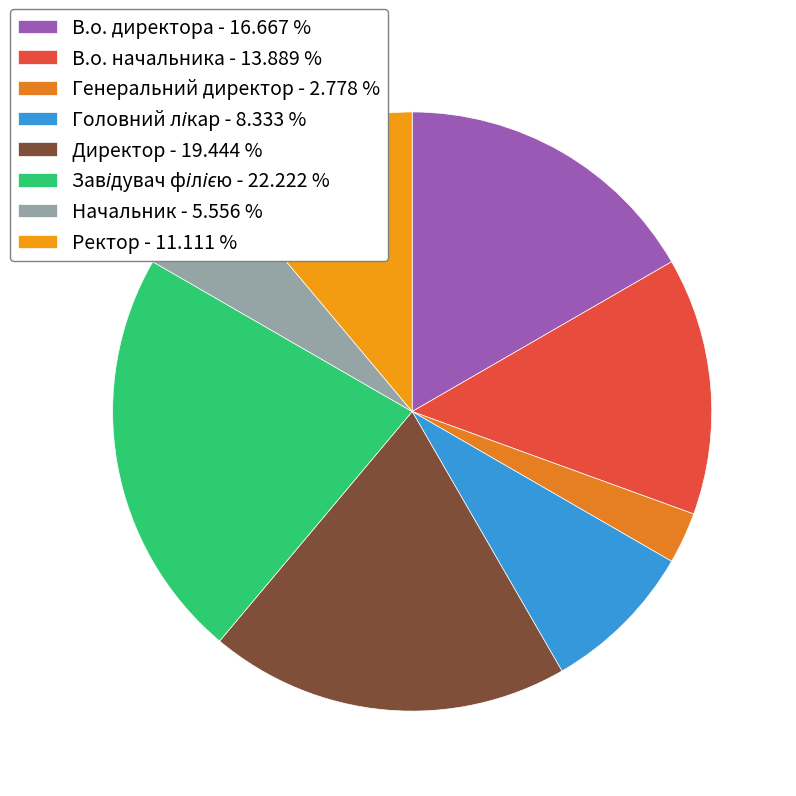

What percentage is the В.о. директора slice, to the nearest percent?

17%